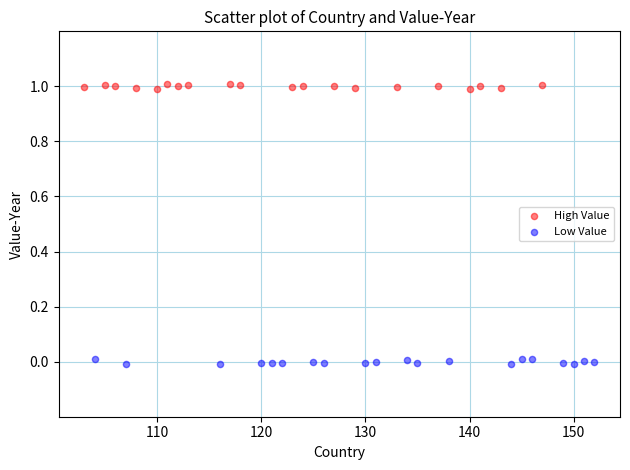

Which series reaches the minimum Y coordinate?

Low Value